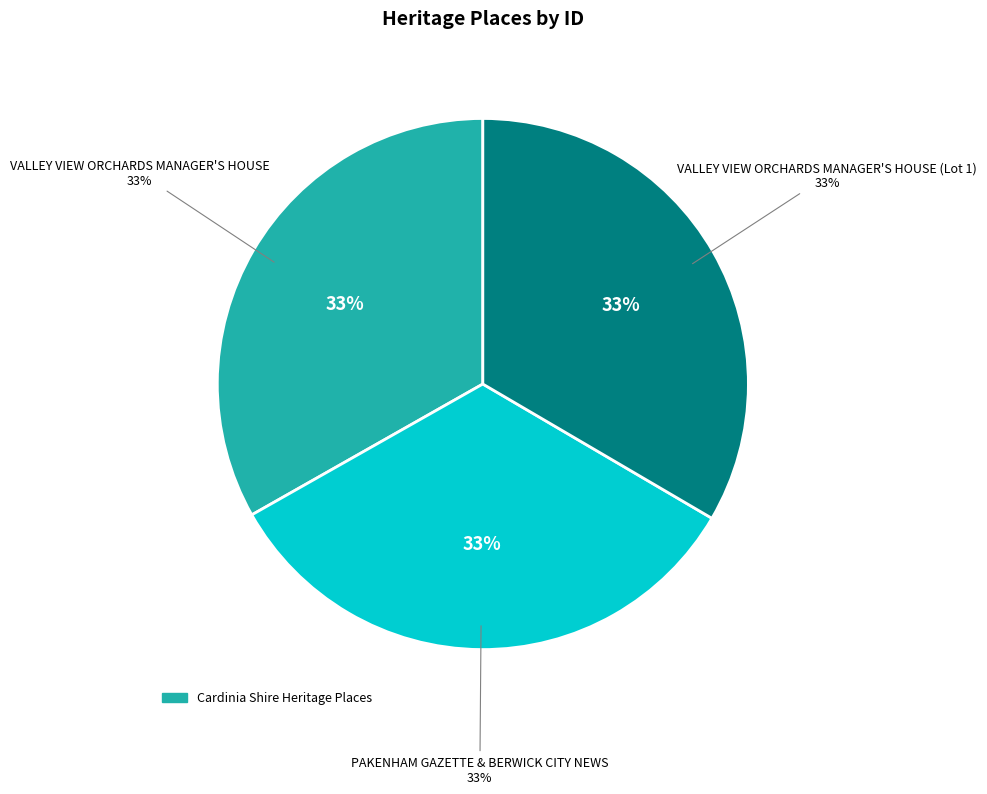

Count the number of slices in the pie.

3